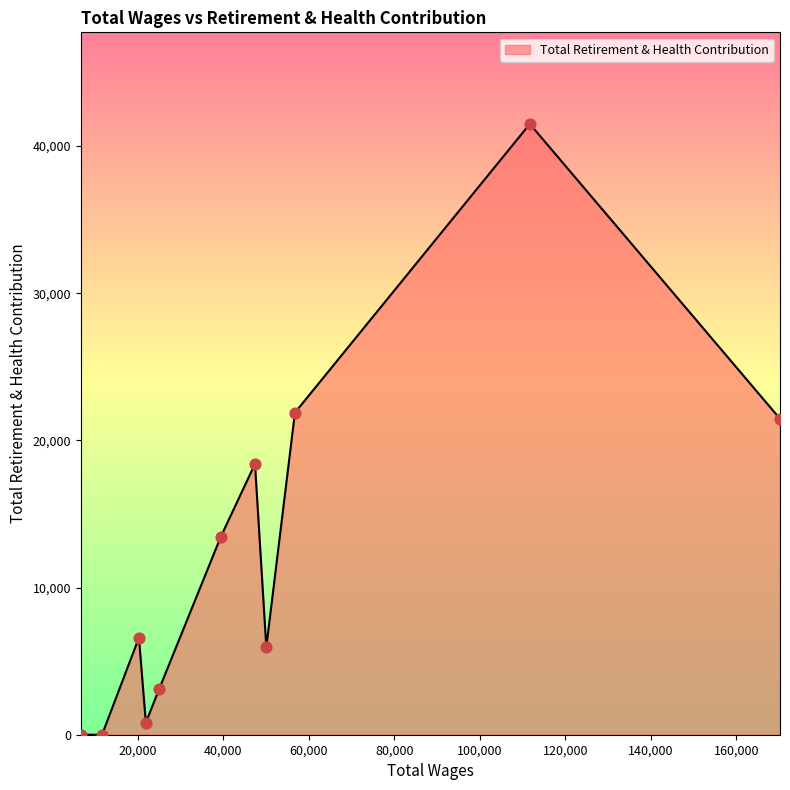

Approximately how many times larger is the value at 39380.0 compared to 111695.0?

0.3